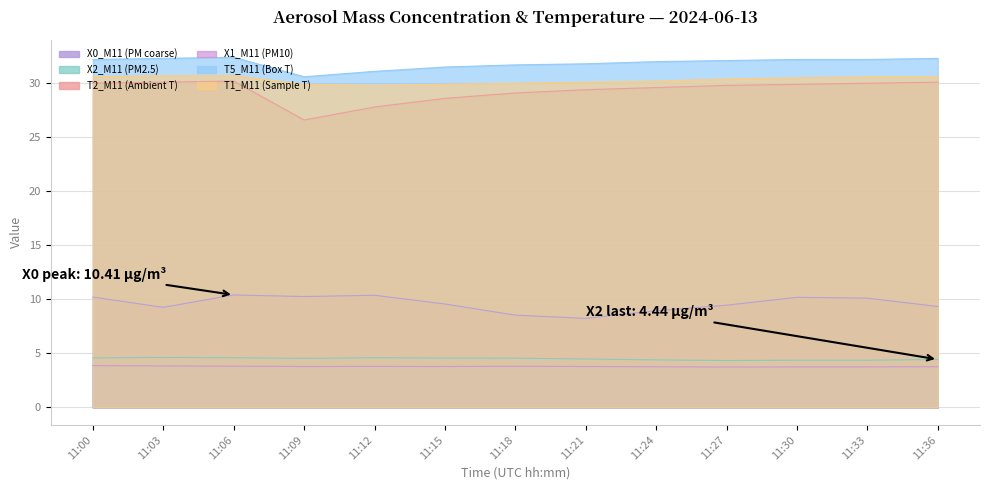

At which label is X2_M11 (PM2.5) closest to 4?

11:27